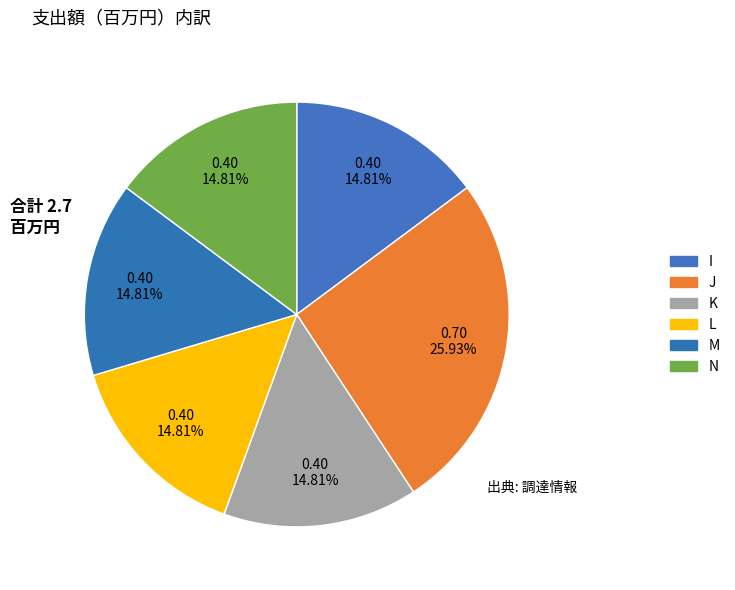

How many slices are in this pie chart?

6